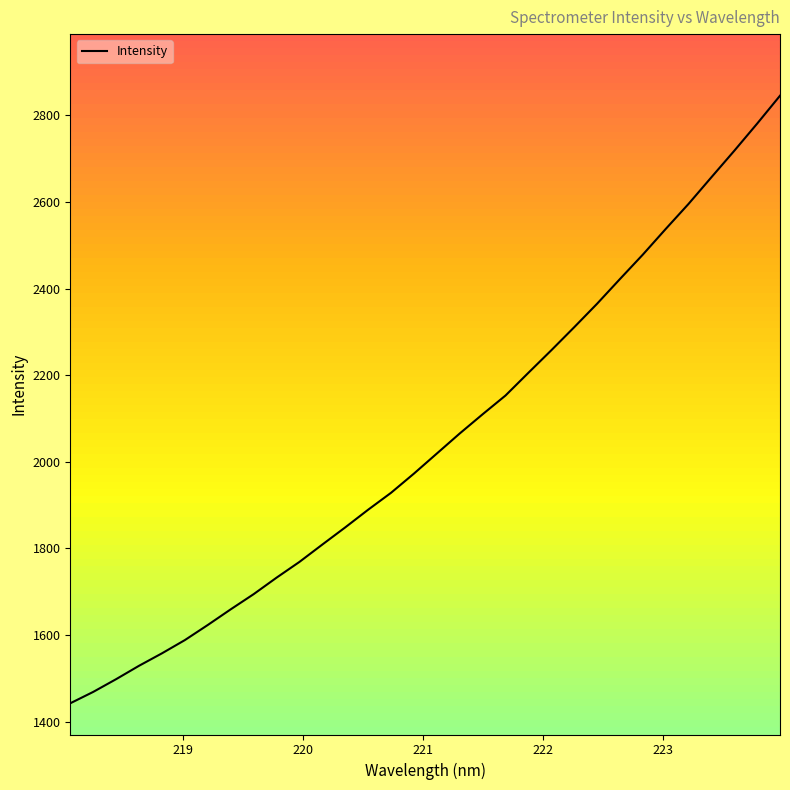

What is the lowest value of the Intensity series?

1442.3